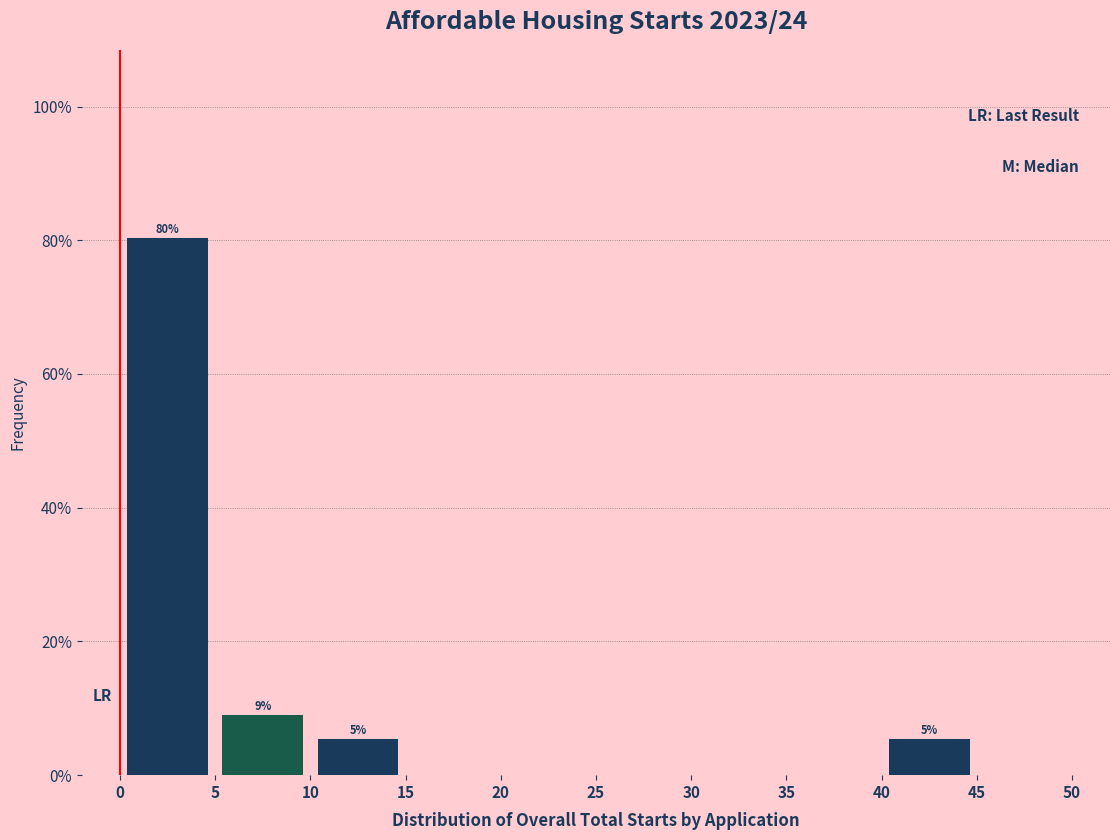

Which range on the x-axis has the tallest bar?

0 to 5